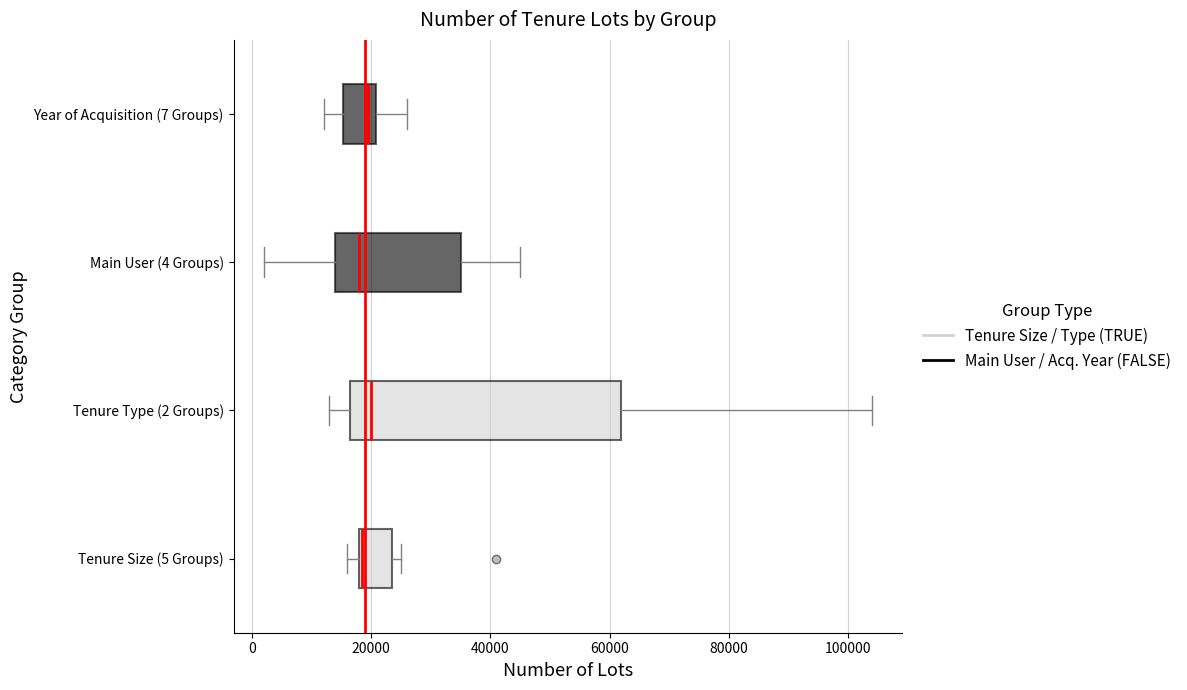

Where does the right whisker of the box for Main User (4 Groups) end on the x-axis? The values are not printed on the chart, so give them approximately, as read against the axis.

46000